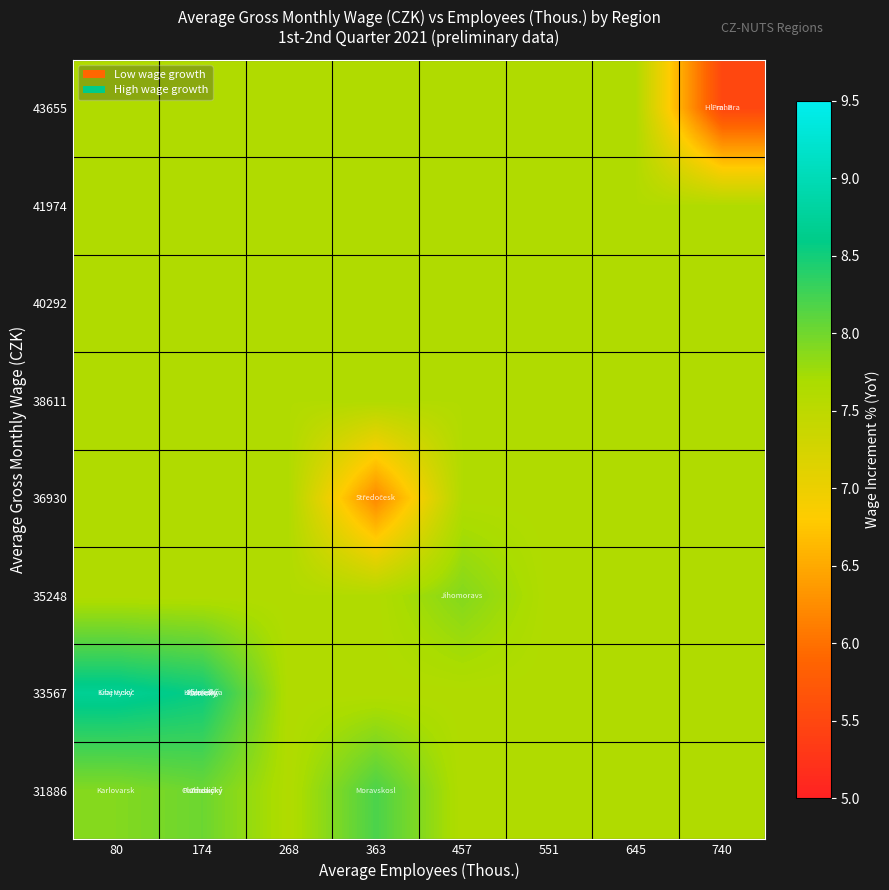

Reading left to right, transcribe all the data shown in this chart.

31886: 80=7.9	174=8.0	268=7.6	363=8.2	457=7.6	551=7.6	645=7.6	740=7.6
33567: 80=8.7	174=8.6	268=7.6	363=7.6	457=7.6	551=7.6	645=7.6	740=7.6
35248: 80=7.6	174=7.6	268=7.6	363=7.6	457=7.9	551=7.6	645=7.6	740=7.6
36930: 80=7.6	174=7.6	268=7.6	363=6.2	457=7.6	551=7.6	645=7.6	740=7.6
38611: 80=7.6	174=7.6	268=7.6	363=7.6	457=7.6	551=7.6	645=7.6	740=7.6
40292: 80=7.6	174=7.6	268=7.6	363=7.6	457=7.6	551=7.6	645=7.6	740=7.6
41974: 80=7.6	174=7.6	268=7.6	363=7.6	457=7.6	551=7.6	645=7.6	740=7.6
43655: 80=7.6	174=7.6	268=7.6	363=7.6	457=7.6	551=7.6	645=7.6	740=5.5